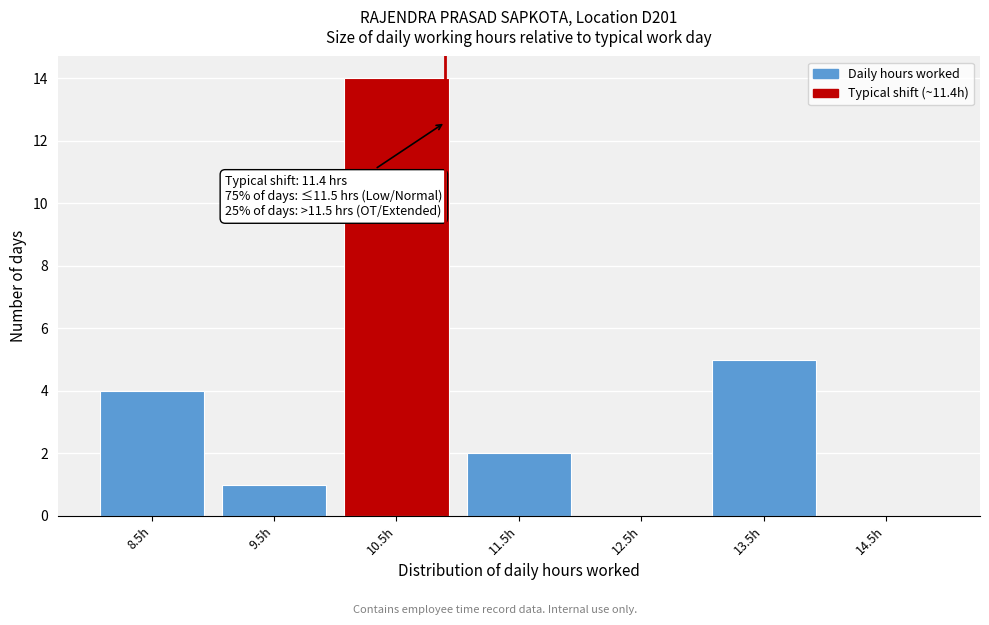

Reading left to right, what are all the values shown in this chart?

8.5h=4	9.5h=1	10.5h=14	11.5h=2	12.5h=0	13.5h=5	14.5h=0